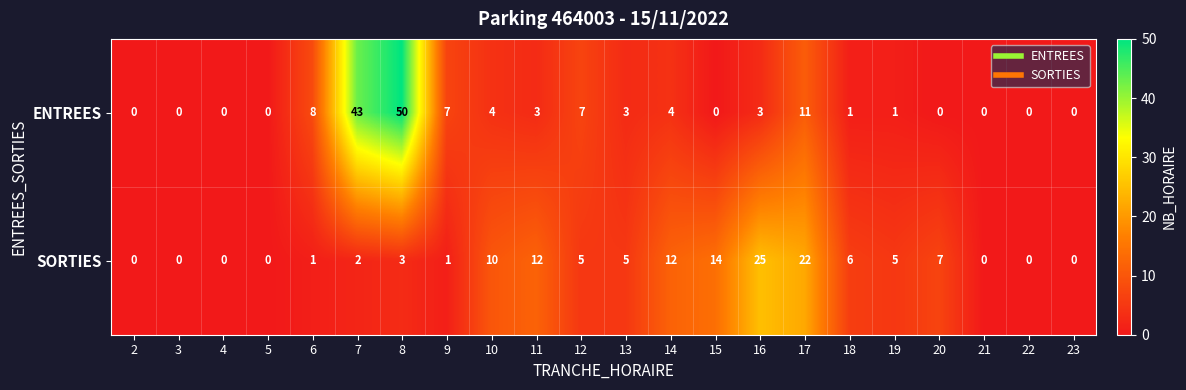

What is the difference between the second highest and minimum values in the ENTREES series?

43